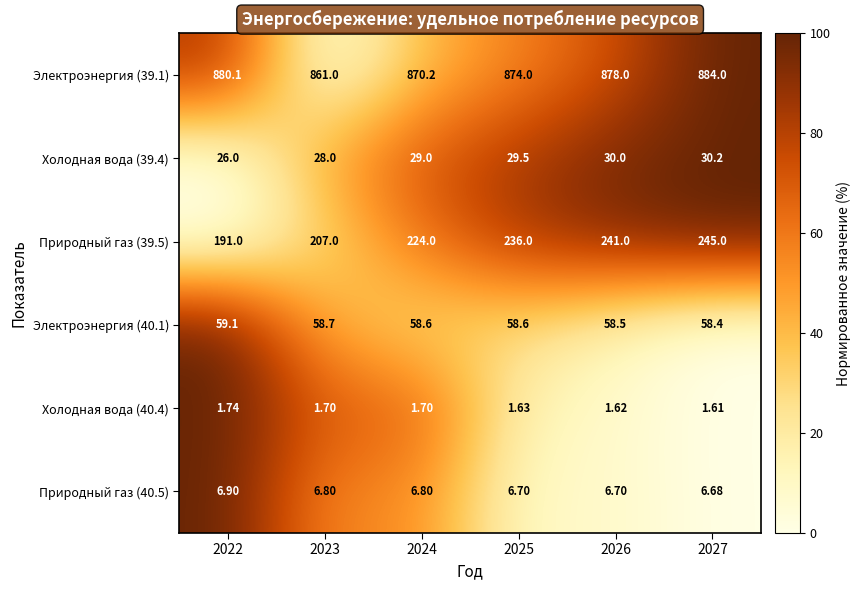

Which label corresponds to the largest value in the chart?

2027